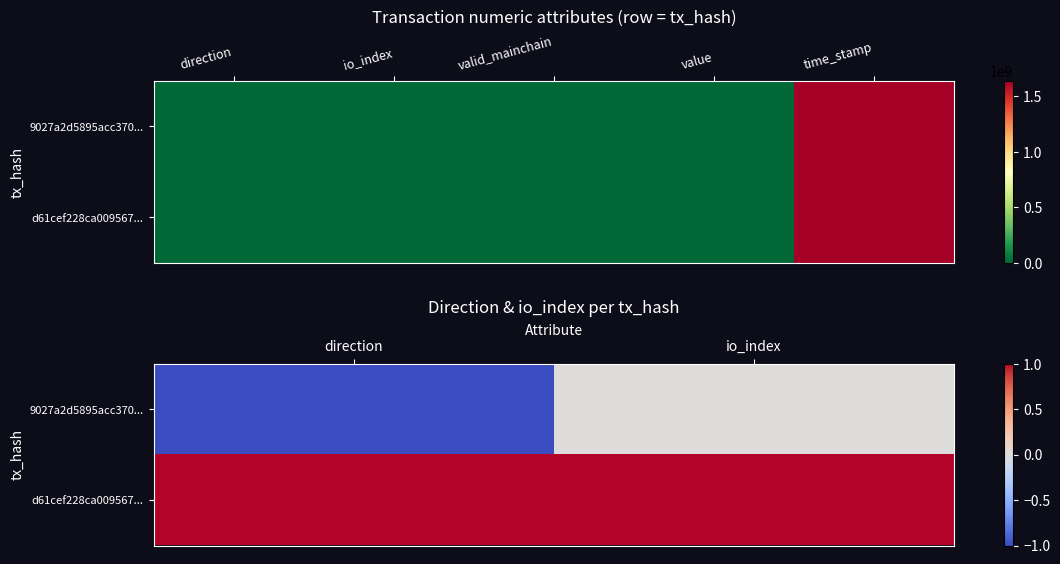

Between direction and io_index, which is larger?

io_index